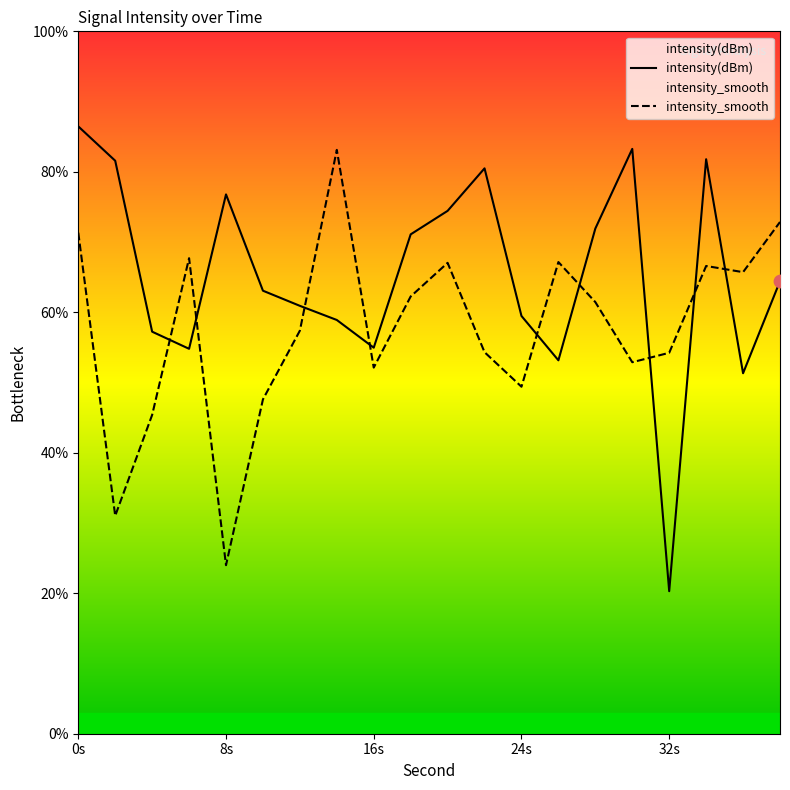

Which series contains the highest Y value?

intensity(dBm)